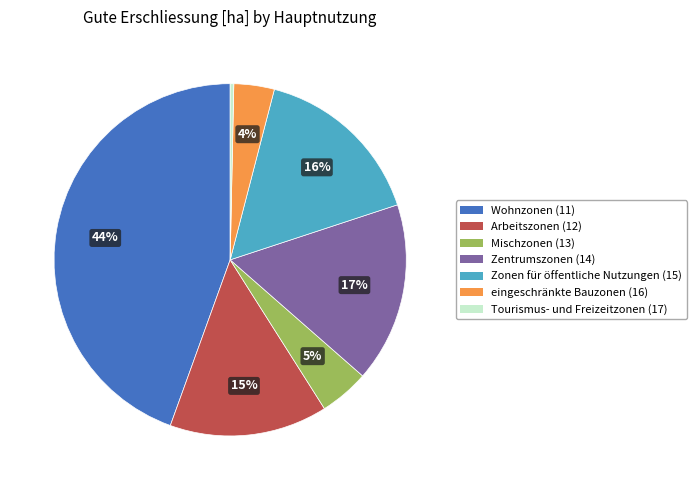

Is there any slice that represents more than half of the pie?

No